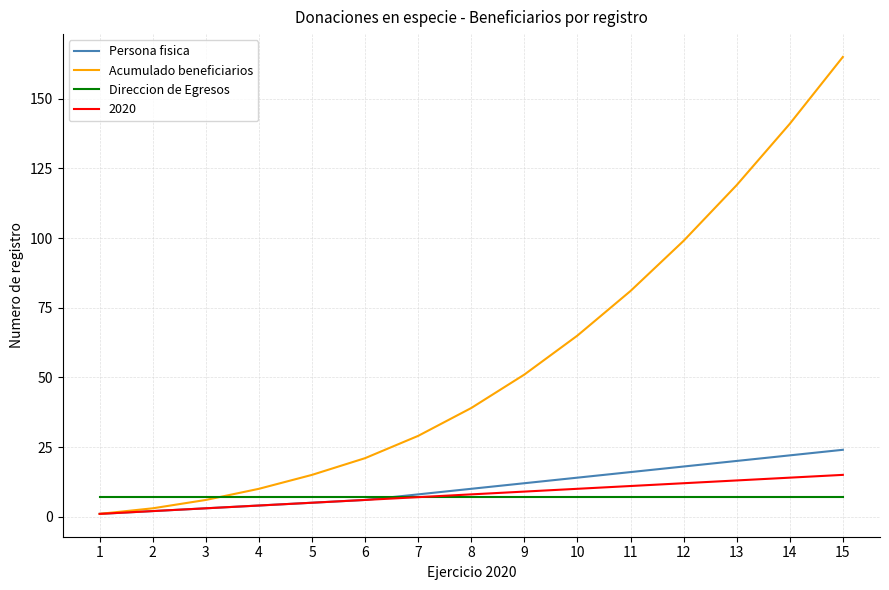

What is the difference between the maximum and second lowest values in the Acumulado beneficiarios series?

162